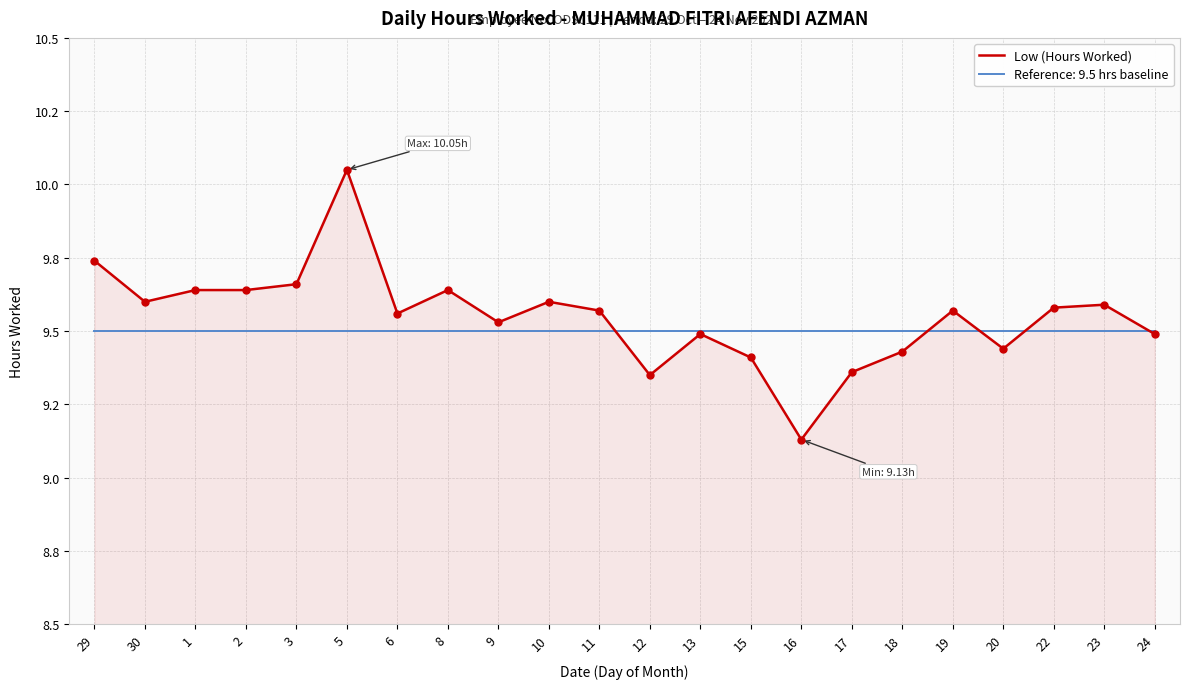

Is this an area chart (filled region under the line)?

Yes